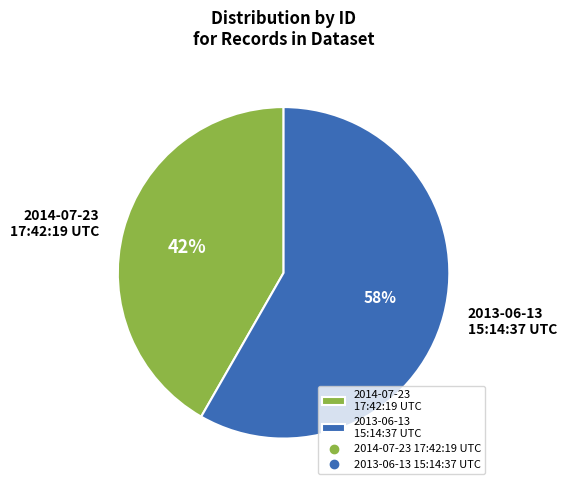

How many slices are in this pie chart?

2